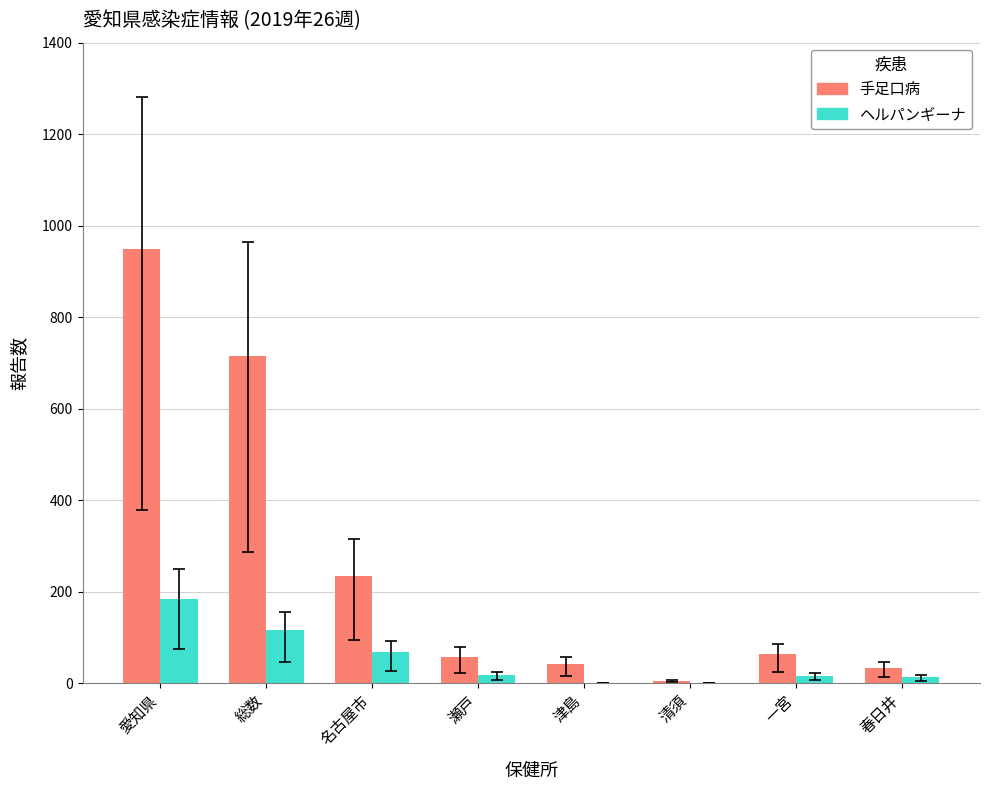

How many categories are shown in the chart?

8